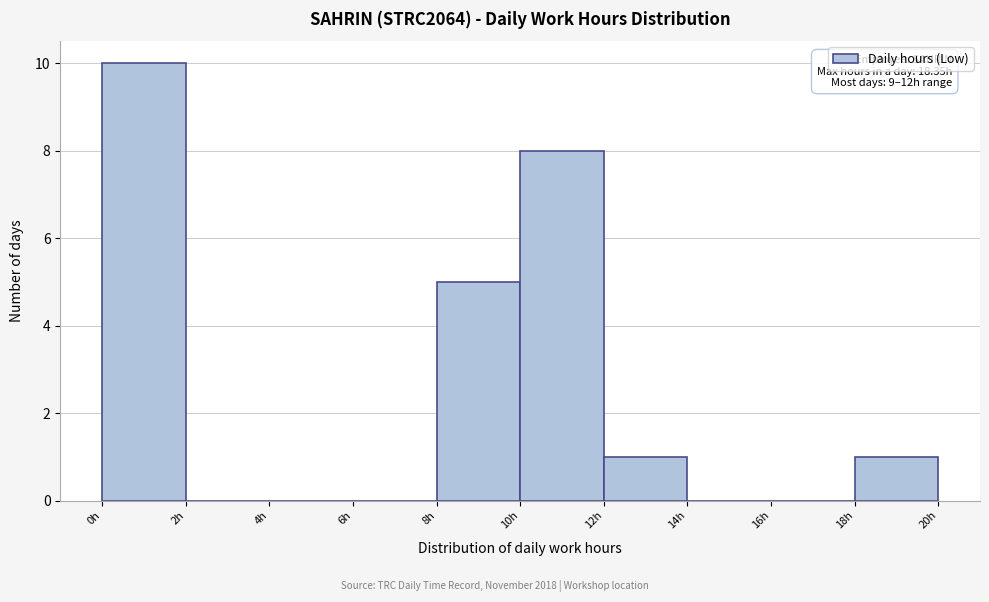

Over which range of the x-axis is the bar tallest?

0 to 2